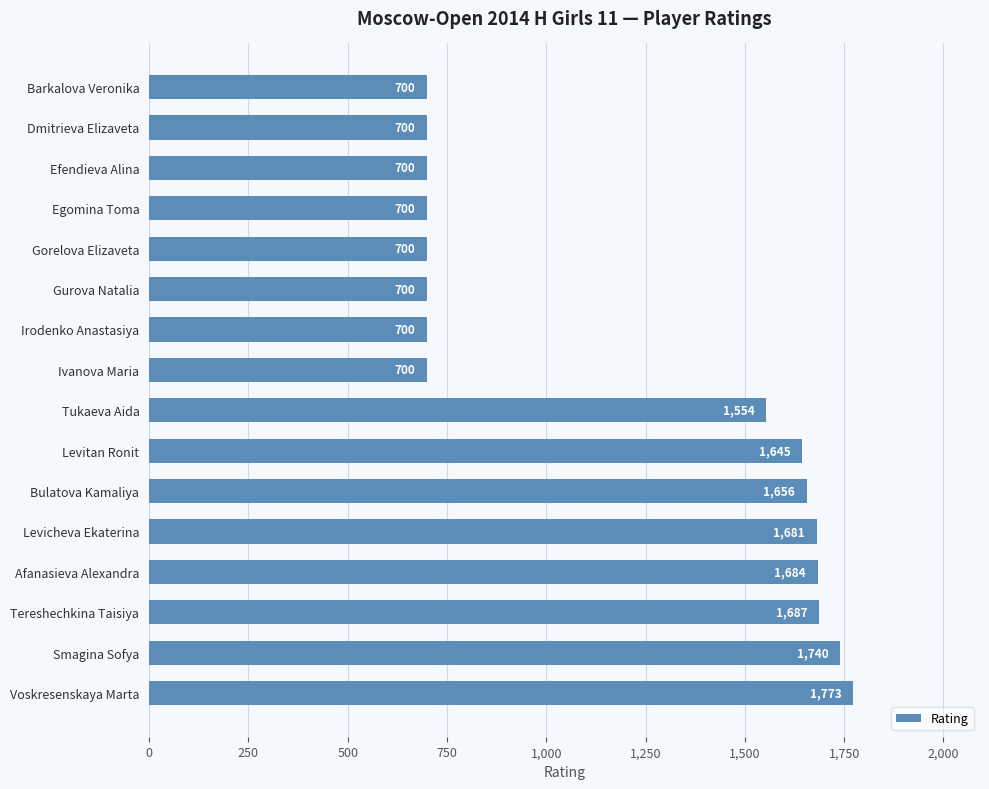

What is the difference between the maximum and minimum values?

1073